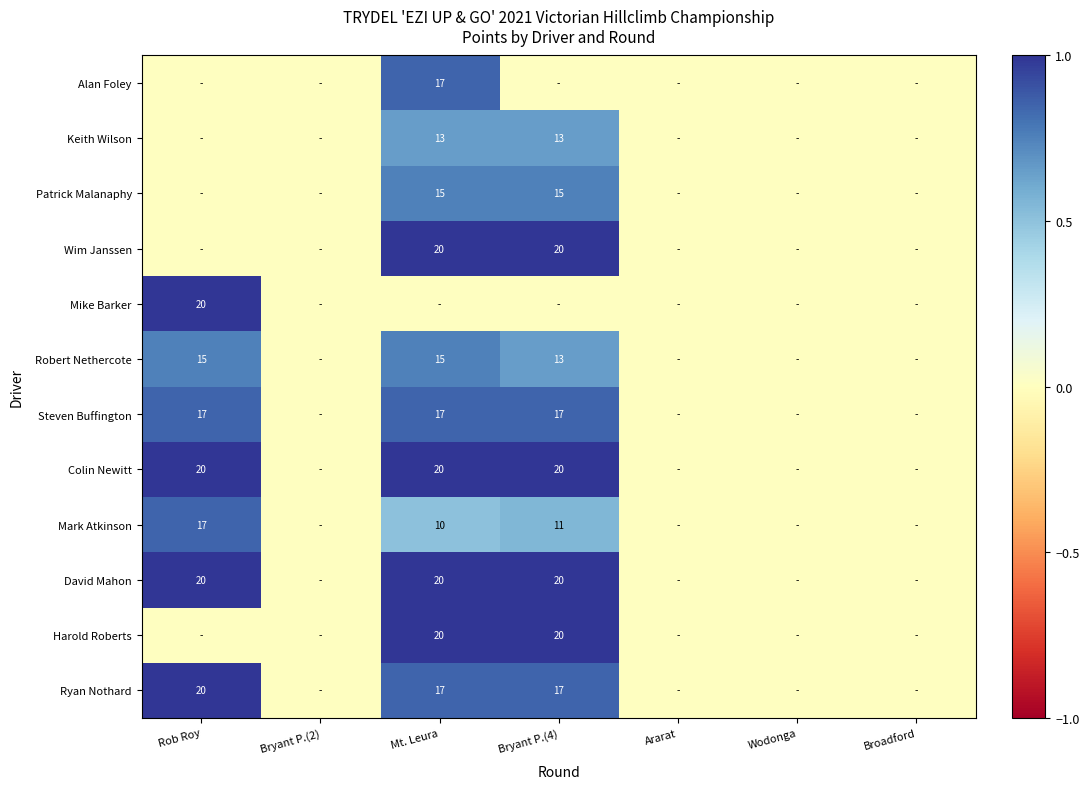

True or false: Wim Janssen has a value of 20 at Bryant P.(4).

True